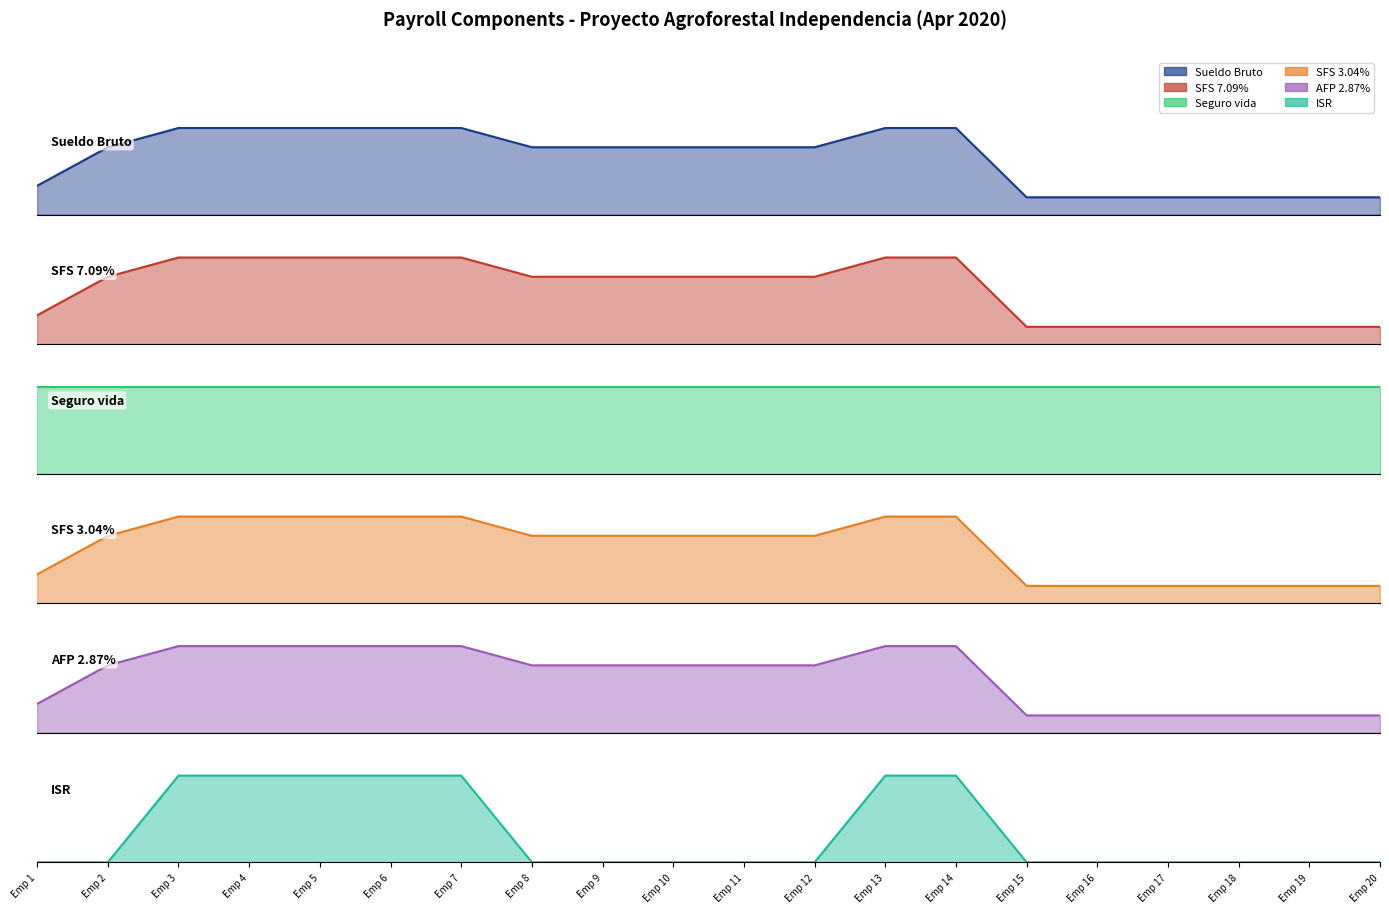

Between Emp 14 and Emp 13, which is larger?

Emp 14